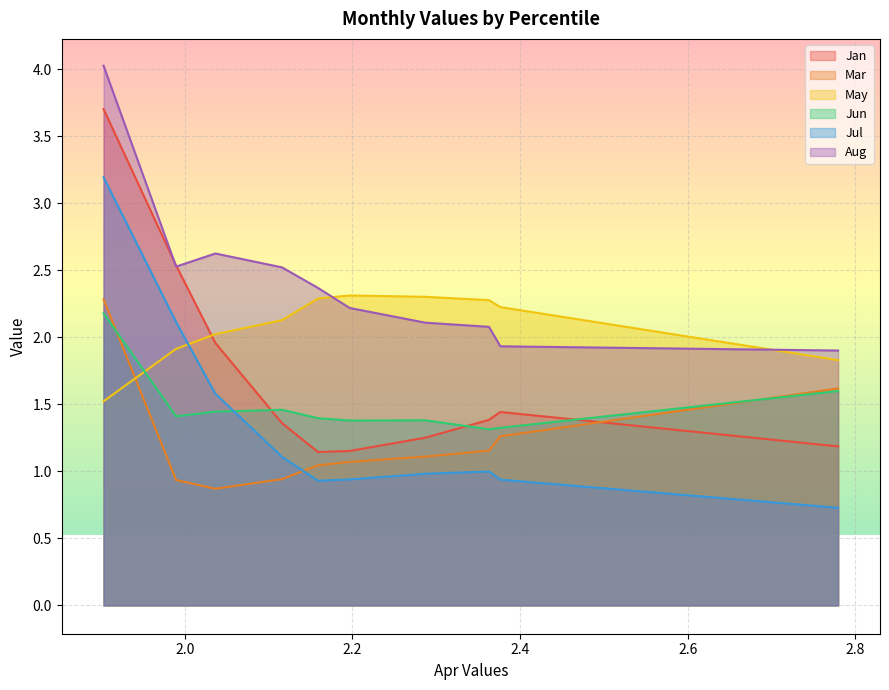

True or false: Aug and Jul intersect in this chart.

False